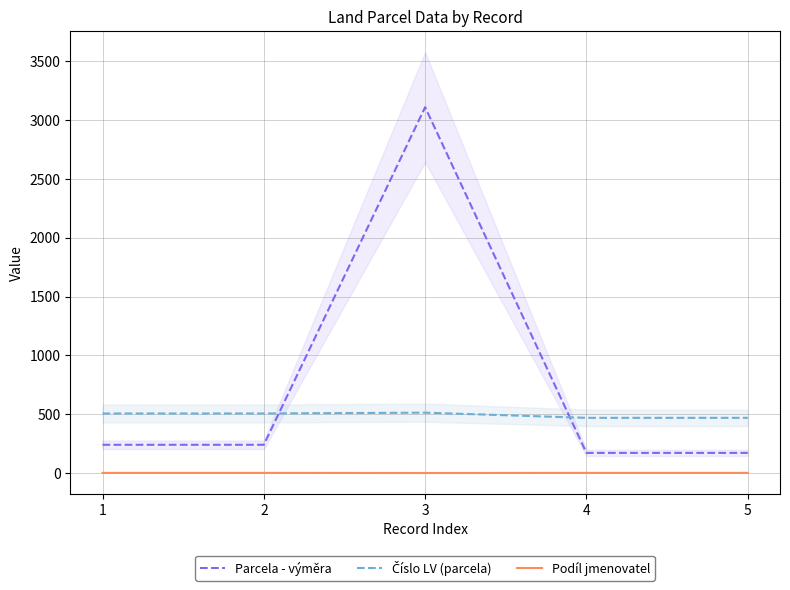

Reading right to left, list all the values displayed in this chart.

Parcela - výměra: 5=172	4=172	3=3111	2=241	1=241
Číslo LV (parcela): 5=470	4=470	3=514	2=507	1=507
Podíl jmenovatel: 5=2	4=2	3=1	2=2	1=2